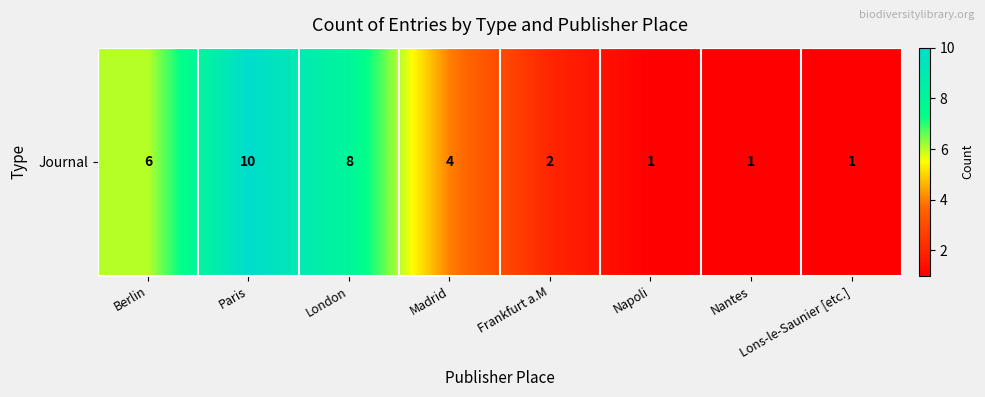

Rank the categories by value from highest to lowest.

Paris, London, Berlin, Madrid, Frankfurt a.M, Napoli, Nantes, Lons-le-Saunier [etc.]